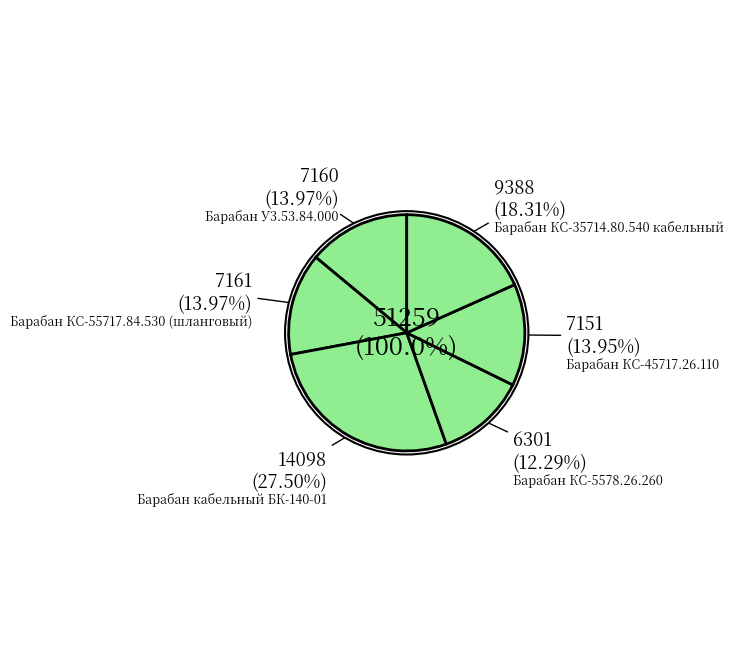

To the nearest percent, what is the difference between the largest and smallest slice percentages?

15%